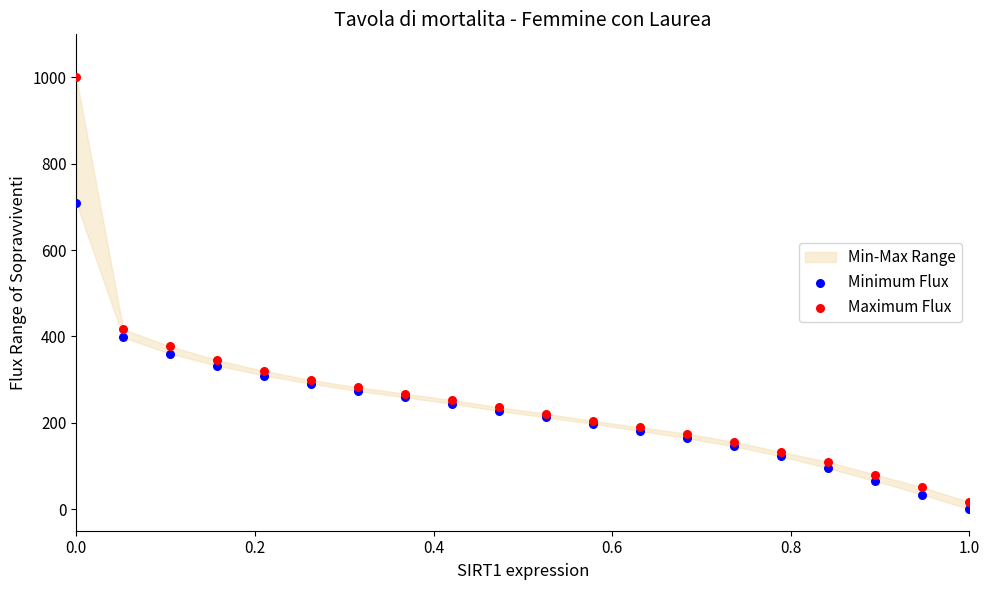

Which series contains the lowest Y value?

Minimum Flux